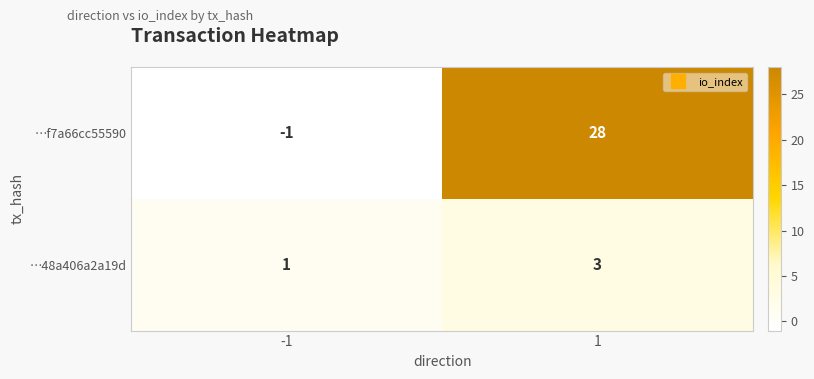

At -1, list the series in order from smallest to largest.

…f7a66cc55590, …48a406a2a19d